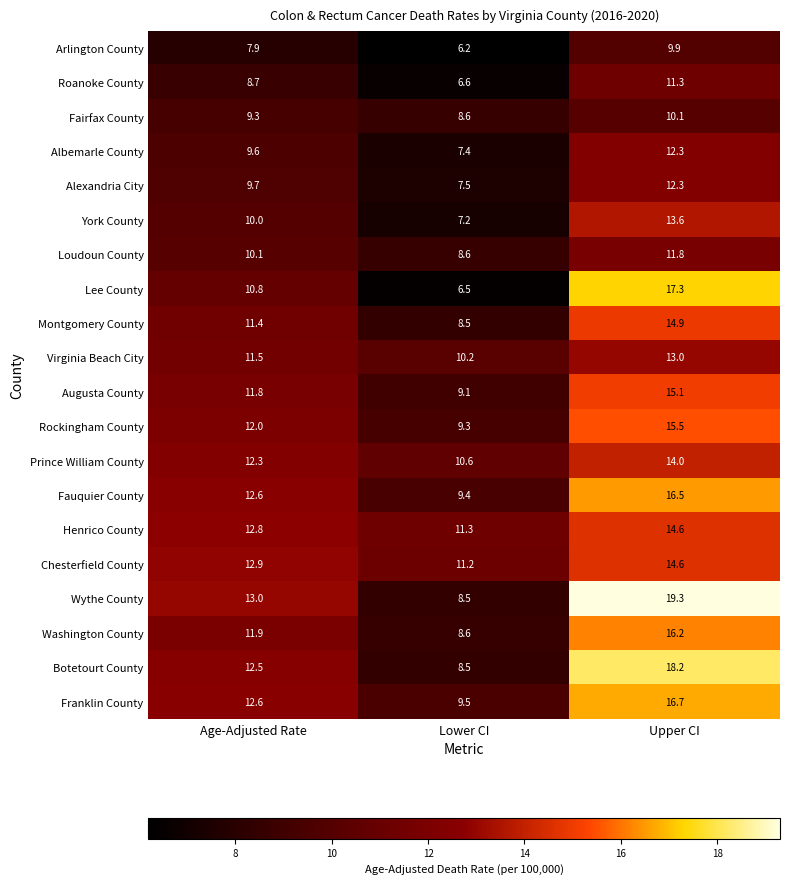

At which category is the sum across all series the highest?

Upper CI